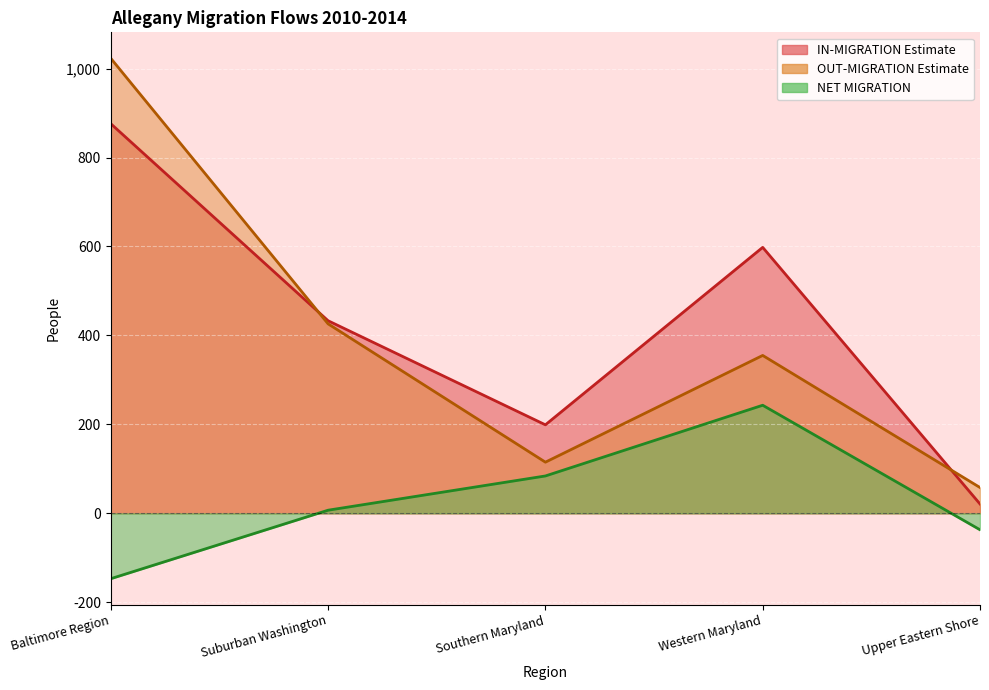

Read the NET MIGRATION value at Baltimore Region.

-147